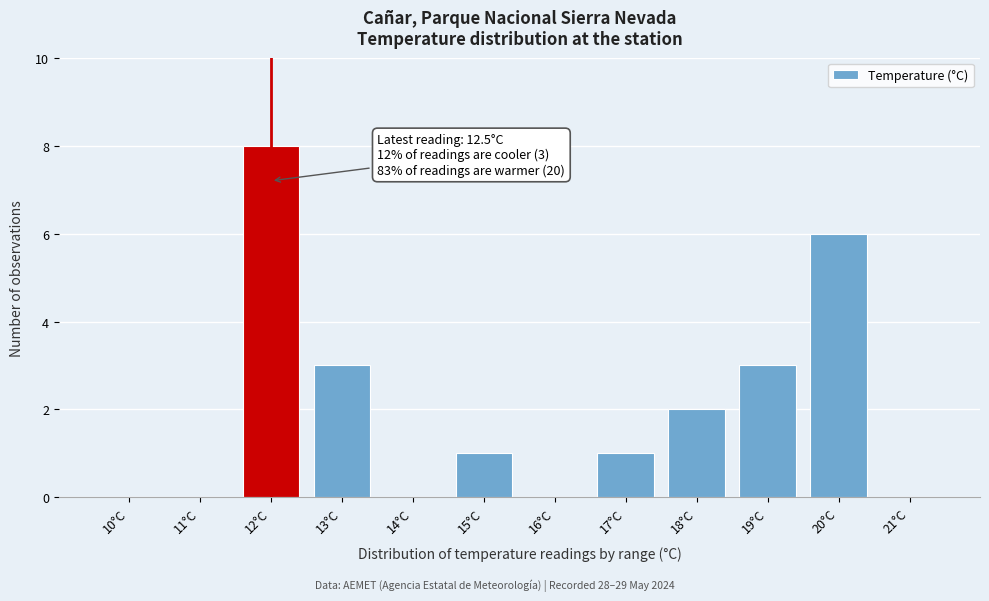

Reading left to right, what are all the values shown in this chart?

10°C=0	11°C=0	12°C=8	13°C=3	14°C=0	15°C=1	16°C=0	17°C=1	18°C=2	19°C=3	20°C=6	21°C=0